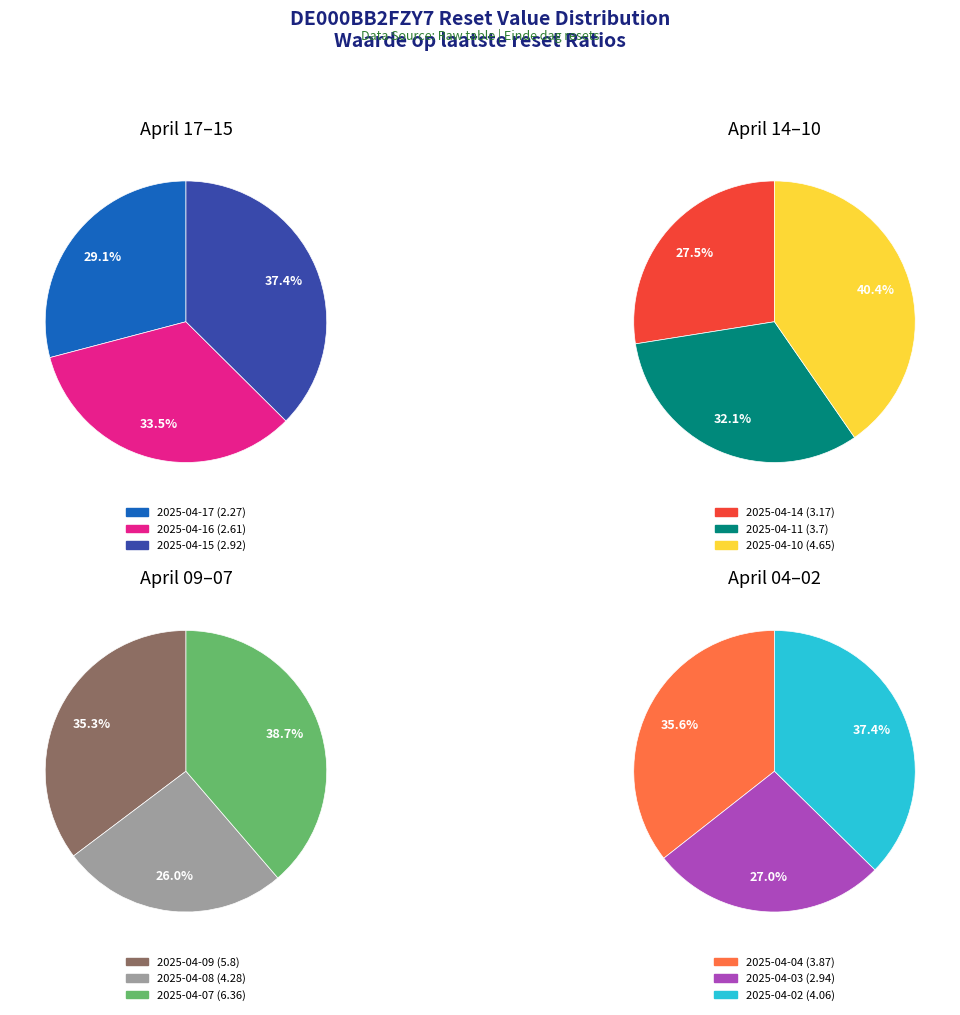

True or false: 2025-04-09 accounts for 12% of the total.

True